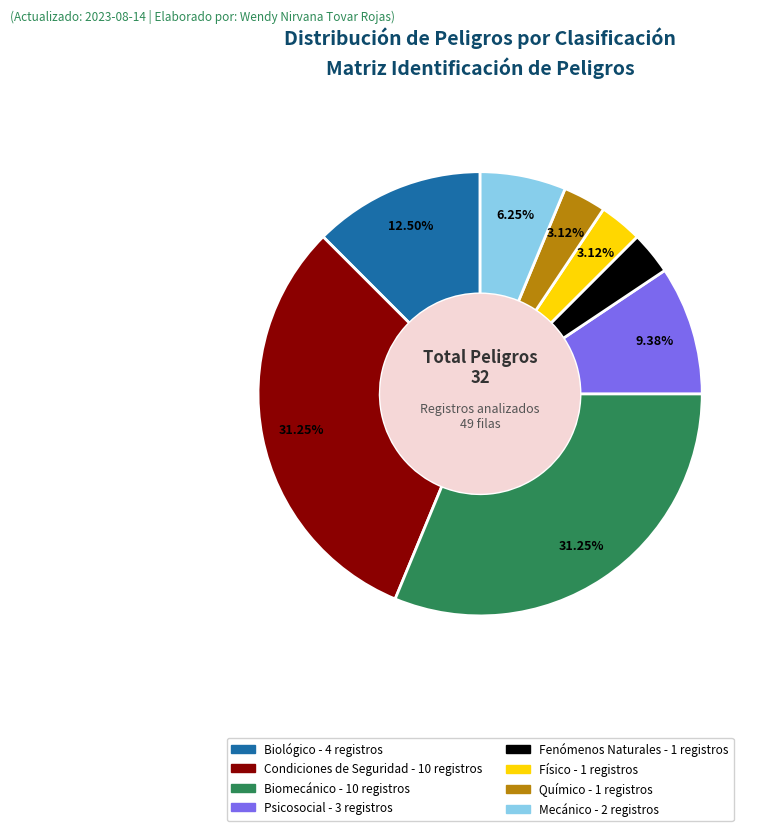

Between Condiciones de Seguridad and Químico, which is larger?

Condiciones de Seguridad